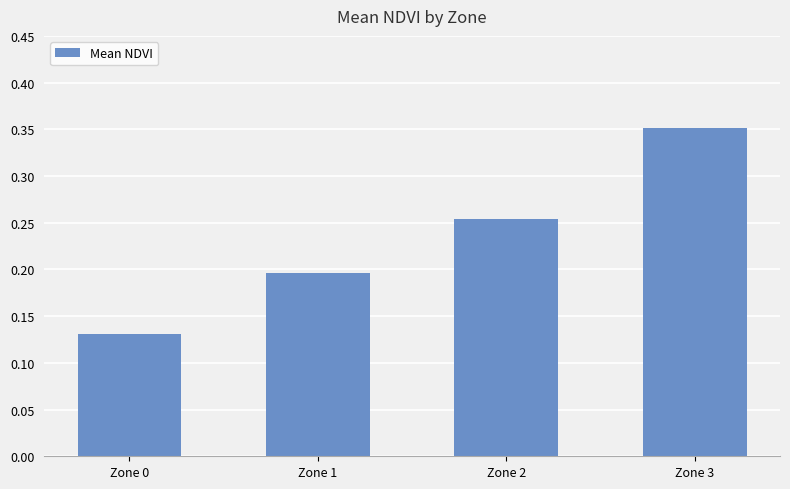

At which label is the value closest to 0?

Zone 0